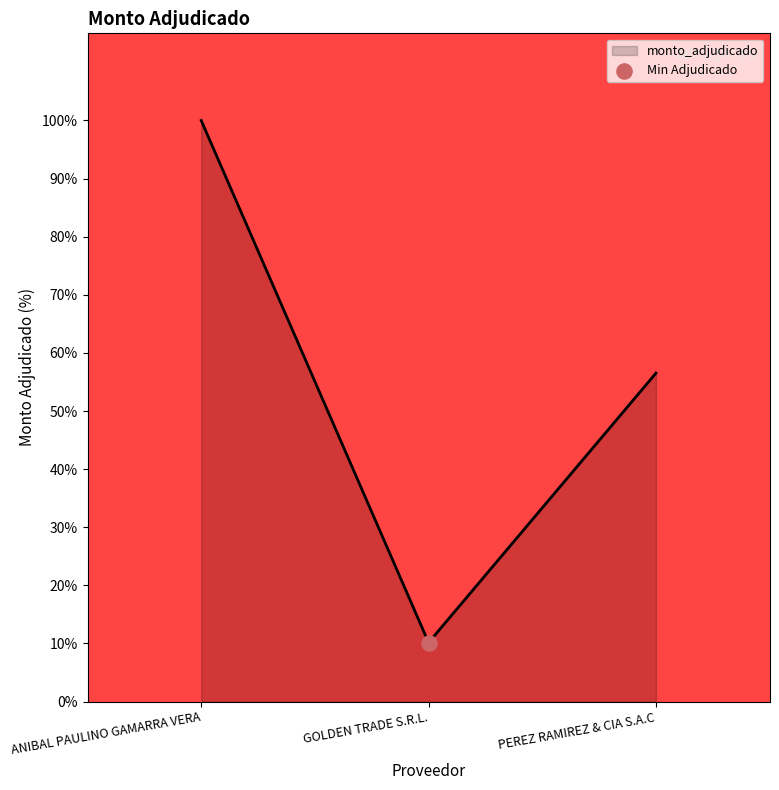

What is the change in value from ANIBAL PAULINO GAMARRA VERA to PEREZ RAMIREZ & CIA S.A.C?

-43.5